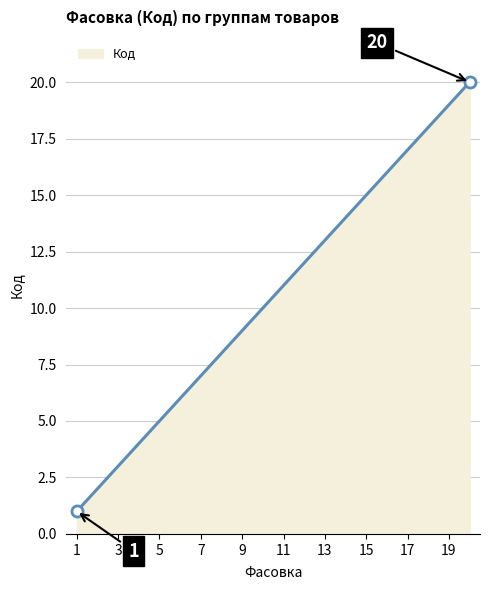

What is the maximum value shown in the chart?

20